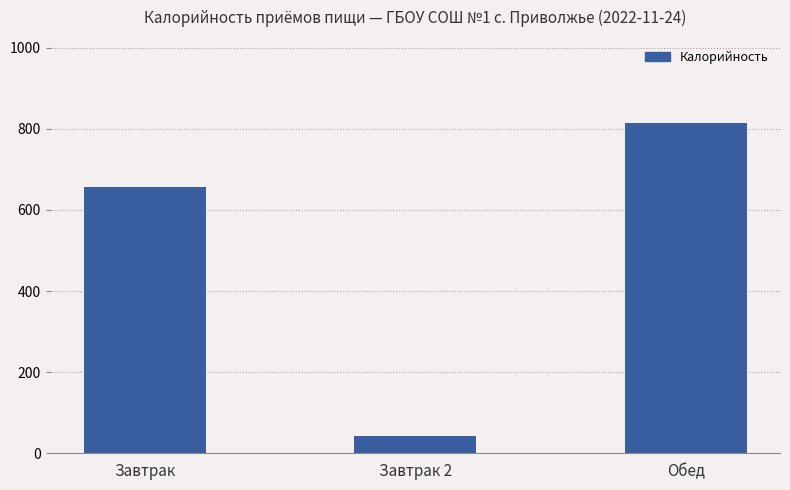

Which has a higher value, Завтрак 2 or Завтрак?

Завтрак